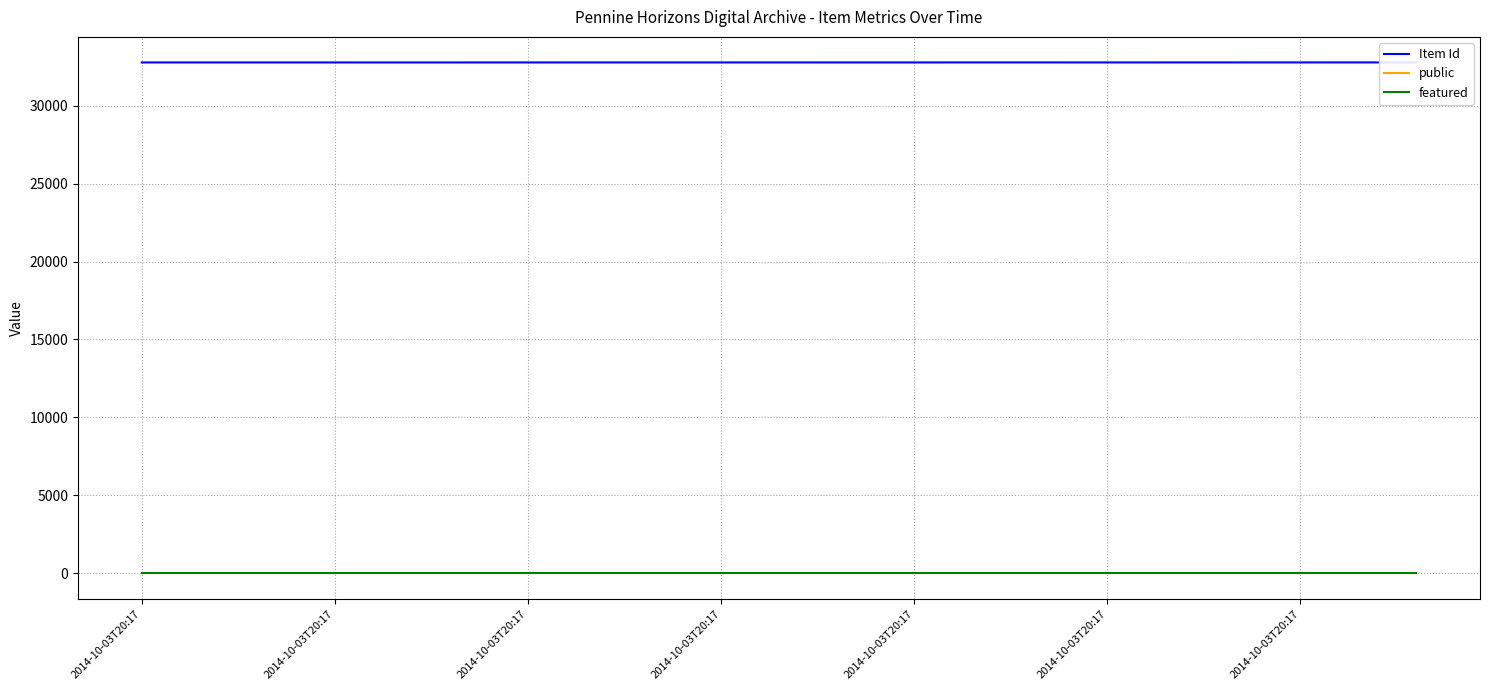

Which series changed the most between 2014-10-03T20:17 and 2014-10-03T20:17?

Item Id